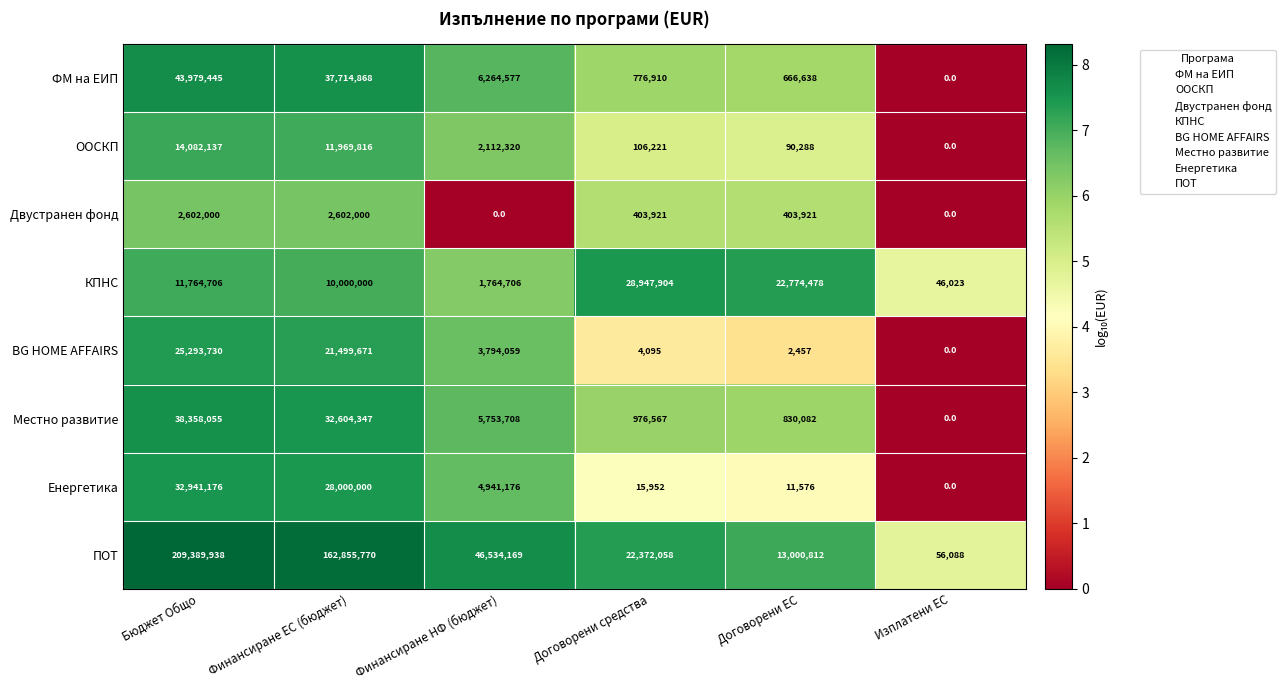

Rank the series at Финансиране ЕС (бюджет) from lowest to highest value.

Двустранен фонд, КПНС, ООСКП, BG HOME AFFAIRS, Енергетика, Местно развитие, ФМ на ЕИП, ПОТ